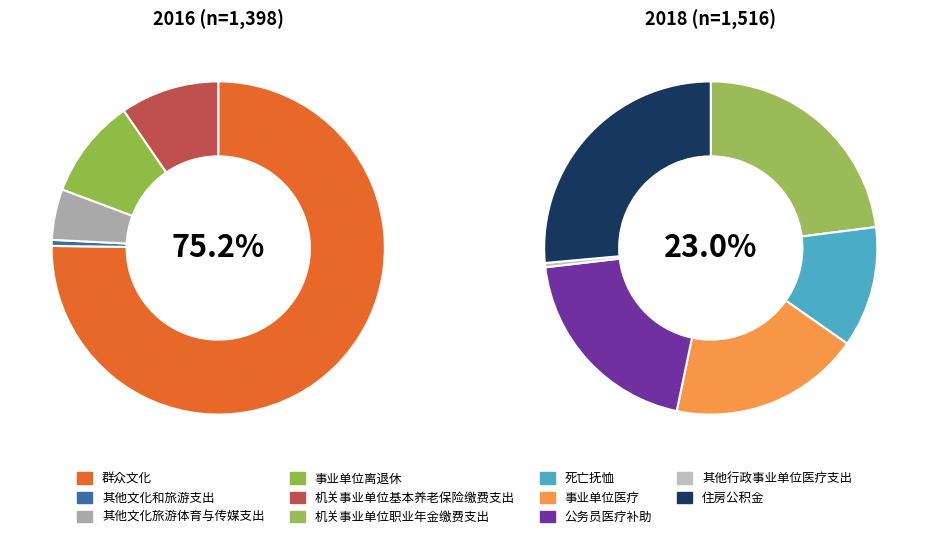

The 其他行政事业单位医疗支出 slice represents 0% of the pie. True or false?

True